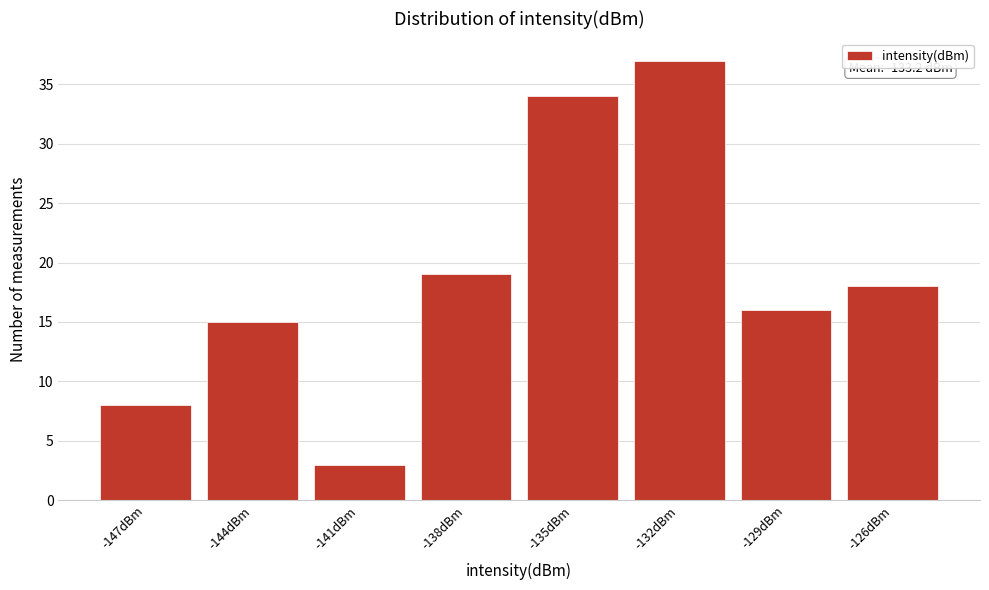

Reading left to right, transcribe all the data shown in this chart.

8	15	3	19	34	37	16	18